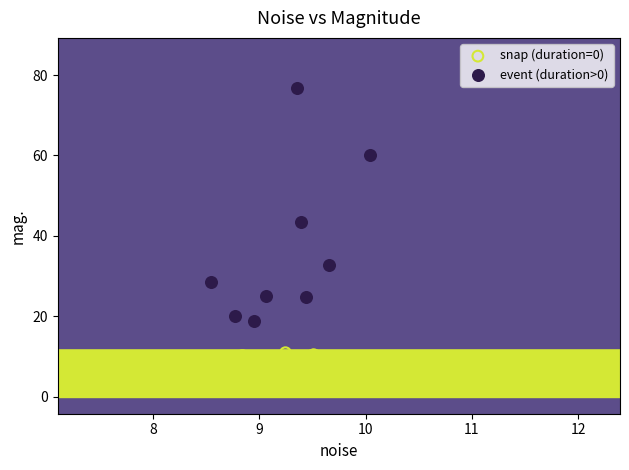

Which series contains the highest Y value?

event (duration>0)